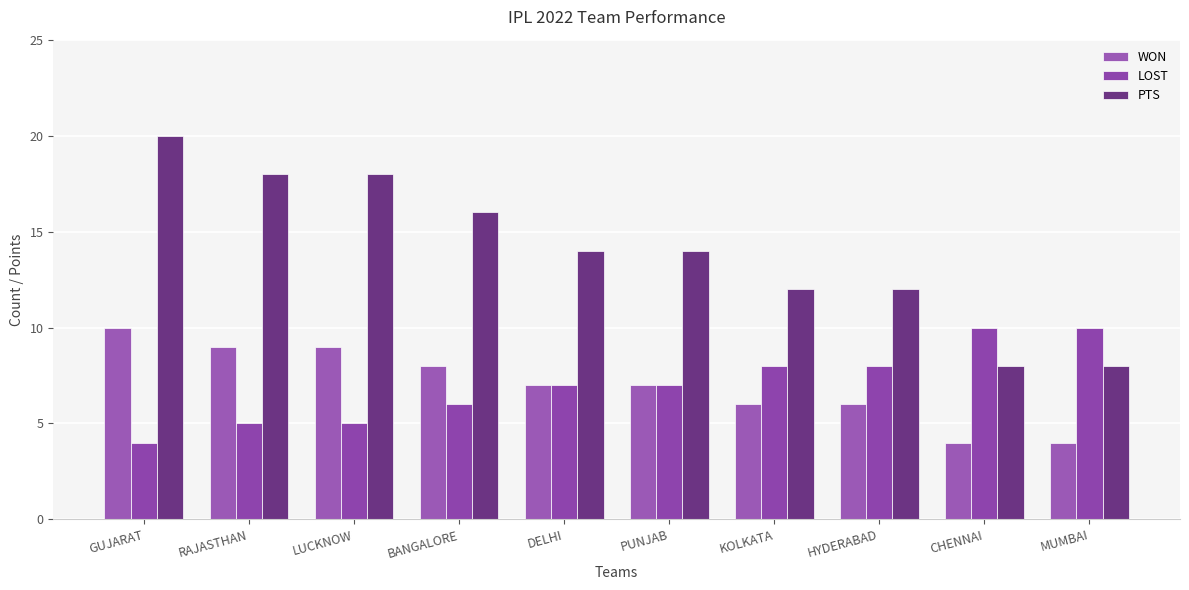

Reading left to right, extract all data points from this chart.

WON: GUJARAT=10	RAJASTHAN=9	LUCKNOW=9	BANGALORE=8	DELHI=7	PUNJAB=7	KOLKATA=6	HYDERABAD=6	CHENNAI=4	MUMBAI=4
LOST: GUJARAT=4	RAJASTHAN=5	LUCKNOW=5	BANGALORE=6	DELHI=7	PUNJAB=7	KOLKATA=8	HYDERABAD=8	CHENNAI=10	MUMBAI=10
PTS: GUJARAT=20	RAJASTHAN=18	LUCKNOW=18	BANGALORE=16	DELHI=14	PUNJAB=14	KOLKATA=12	HYDERABAD=12	CHENNAI=8	MUMBAI=8